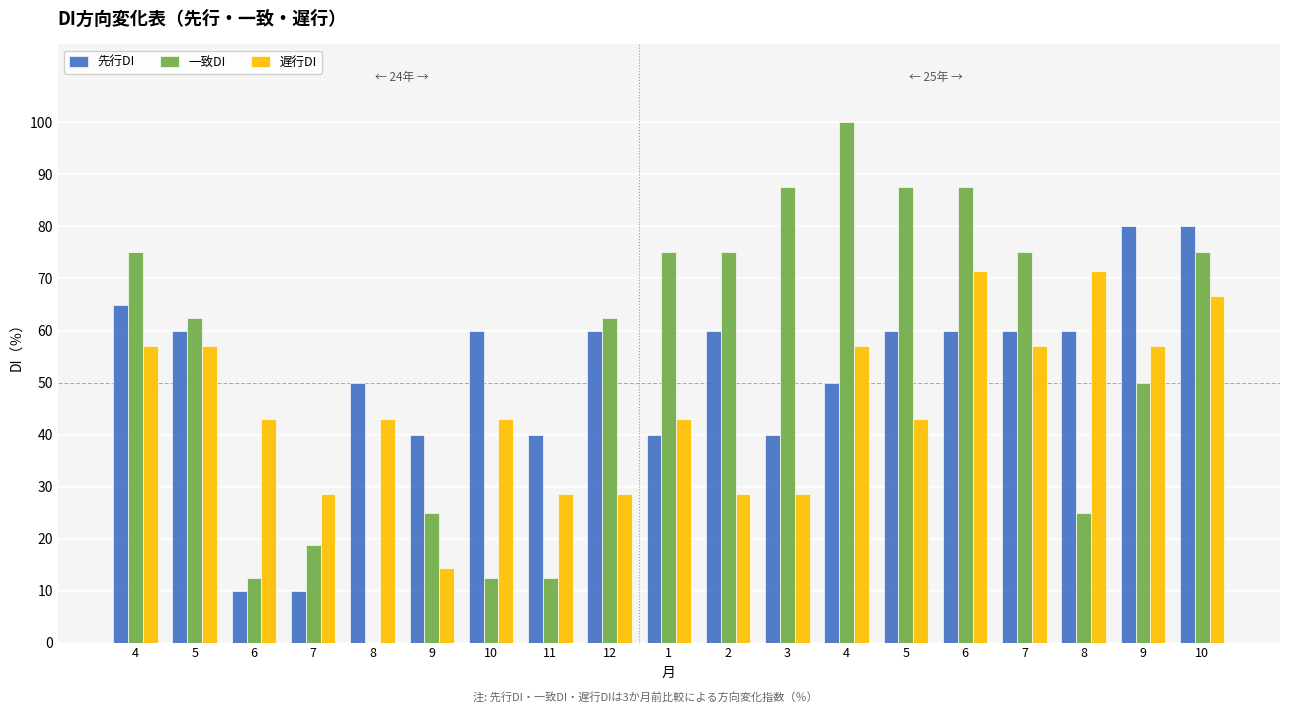

What are all the series names shown in the legend?

先行DI, 一致DI, 遅行DI